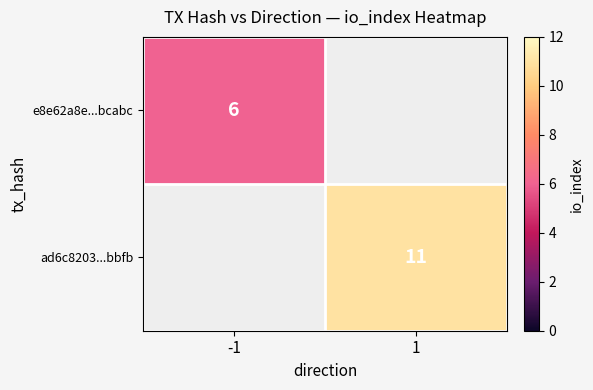

Which label corresponds to the smallest value in the chart?

-1